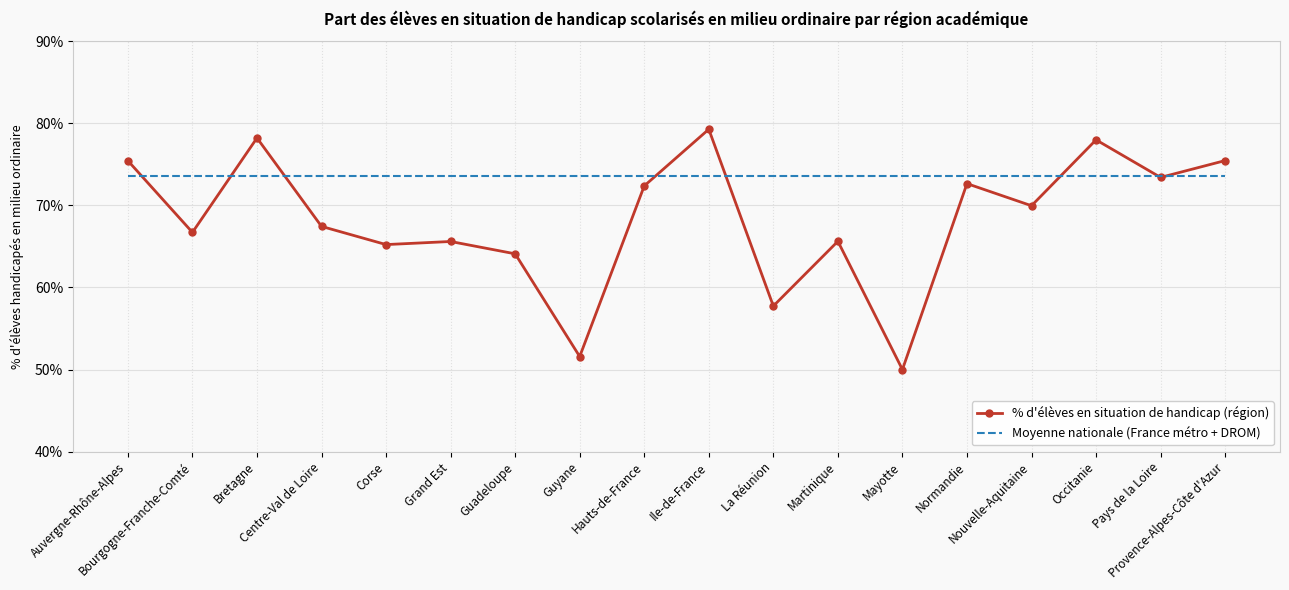

What is the approximate value of % d'élèves en situation de handicap (région) at La Réunion?

57.7